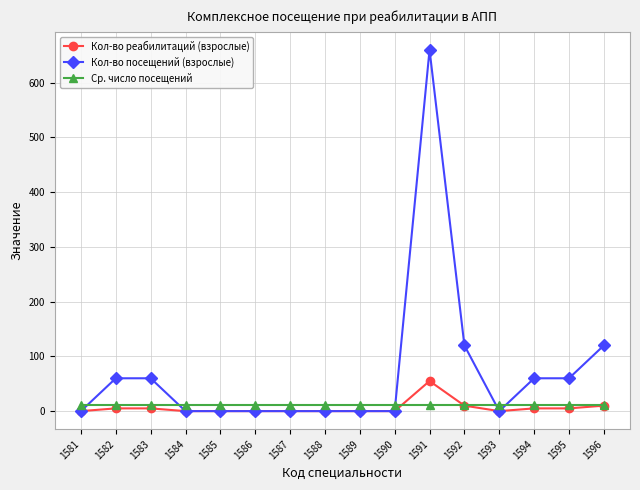

True or false: Кол-во посещений (взрослые) has more than 0 points higher than both neighbors.

True